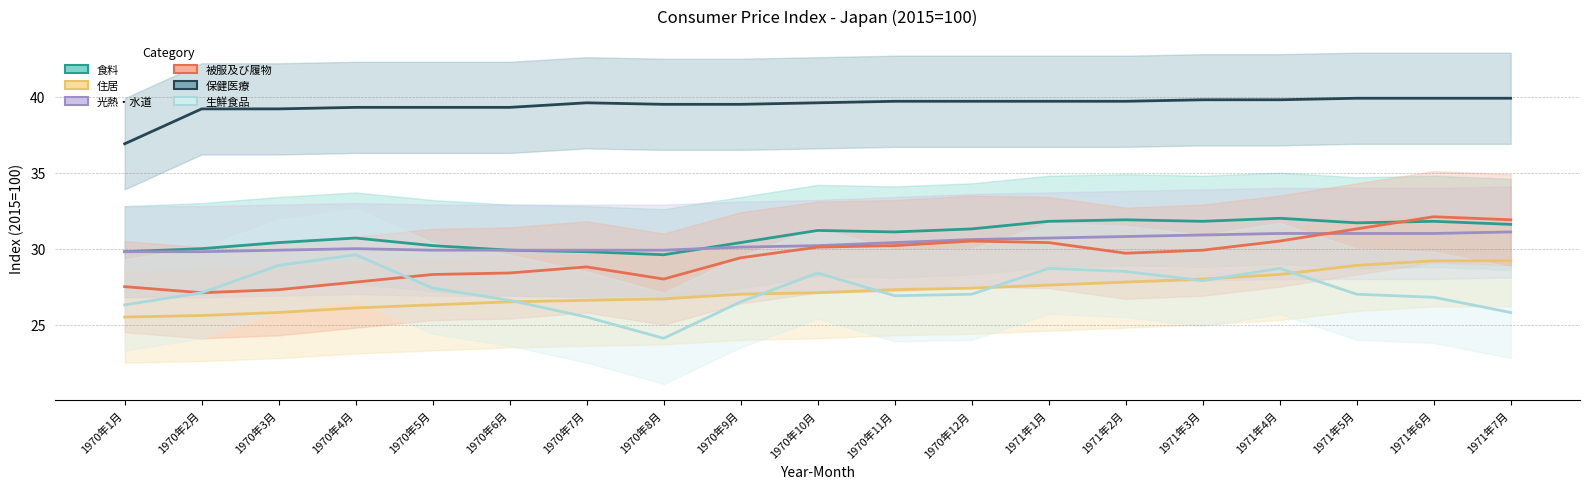

How many values in the 食料 series exceed 31?

10